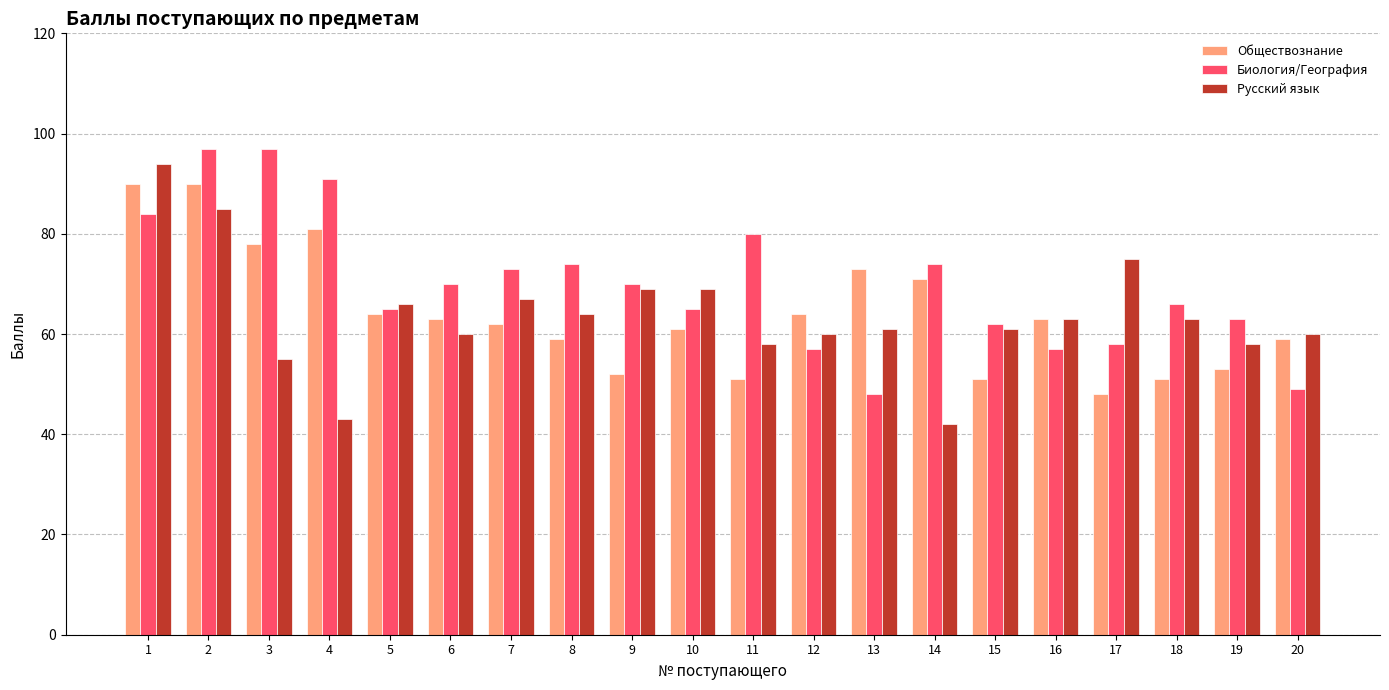

What is the sum of all Русский язык values?

1273